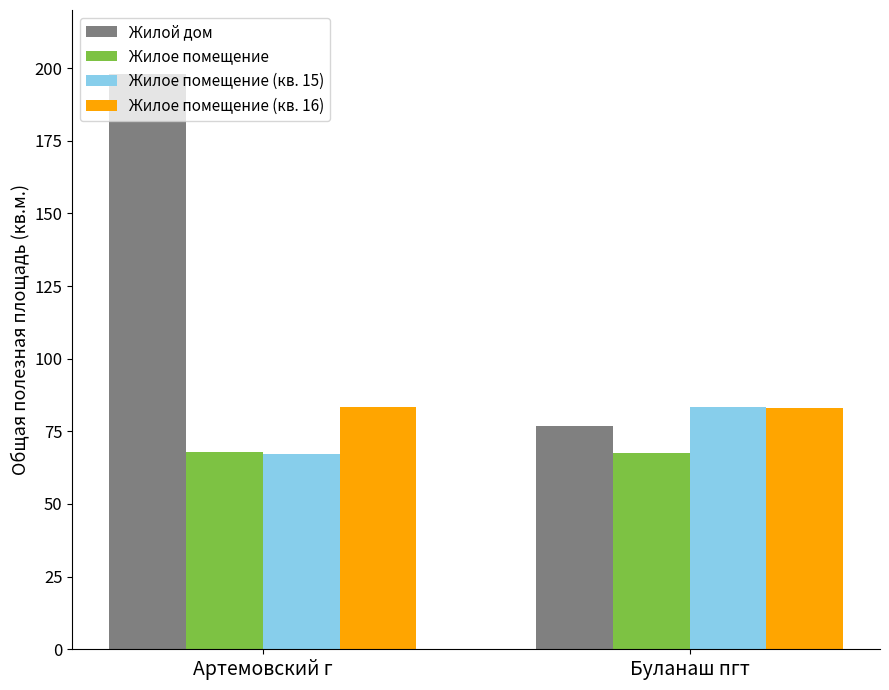

What is the highest value of the Жилой дом series?

197.9